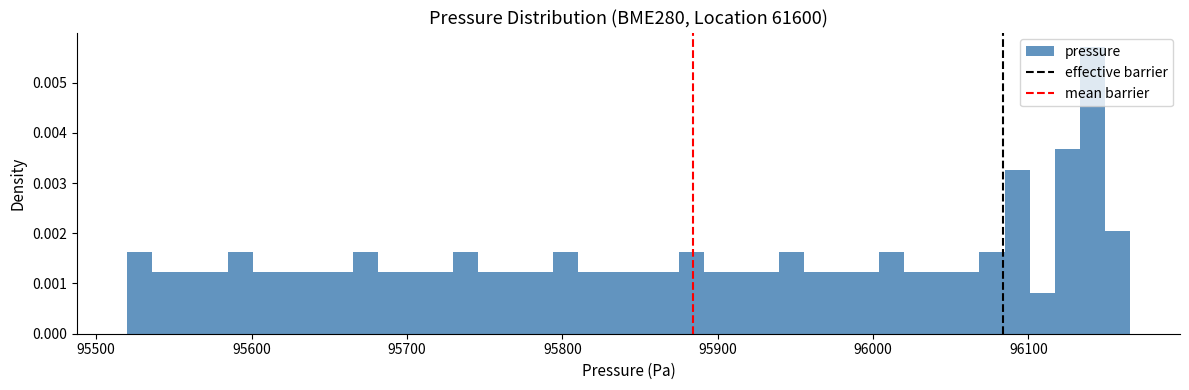

Around what value on the x-axis is the tallest bar? Give the approximate position of its centre, as read against the axis.

96140